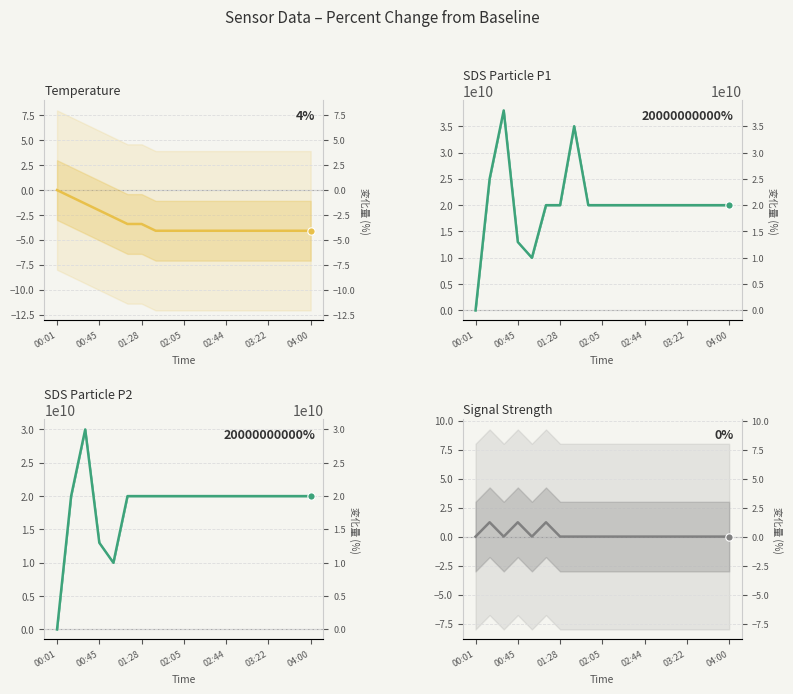

At how many categories does at least one series exceed 24027305825?

3